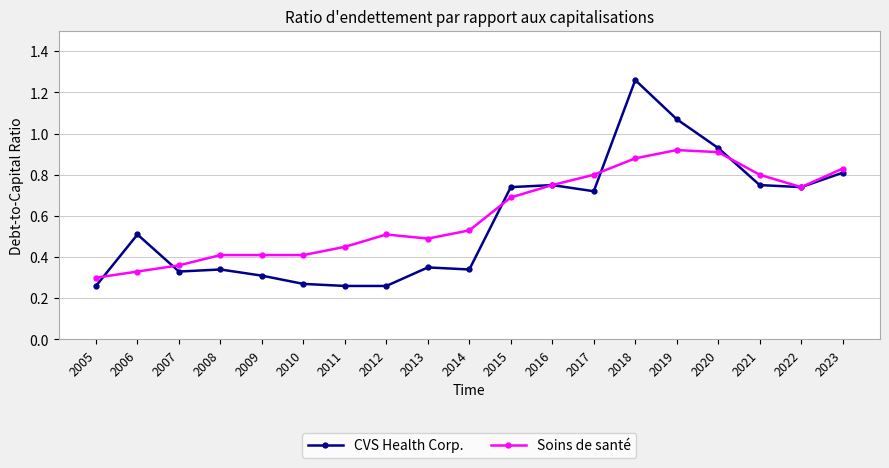

What are all the series names shown in the legend?

CVS Health Corp., Soins de santé